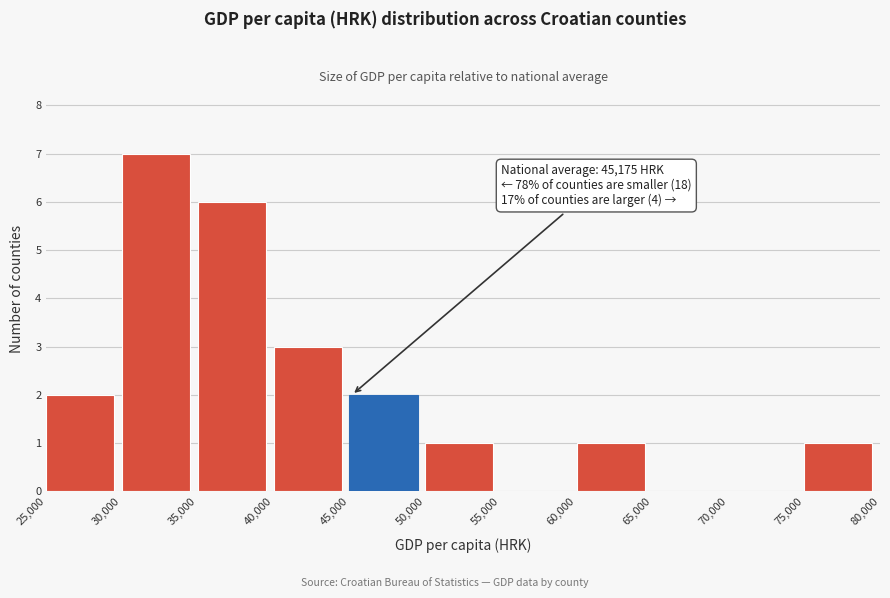

Which range on the x-axis has the tallest bar?

30,000 to 35,000